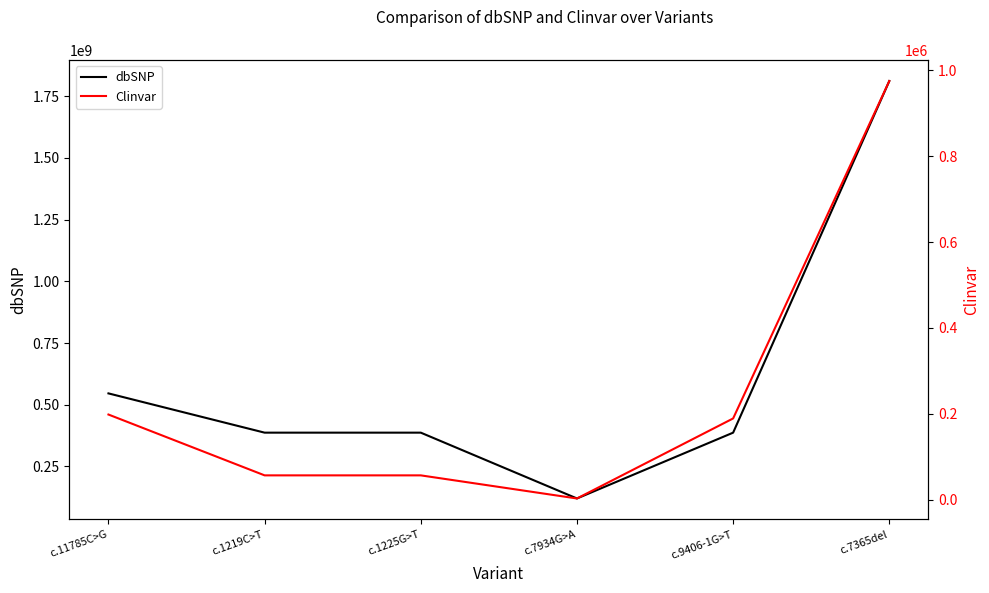

Which series has the largest total across all categories?

dbSNP